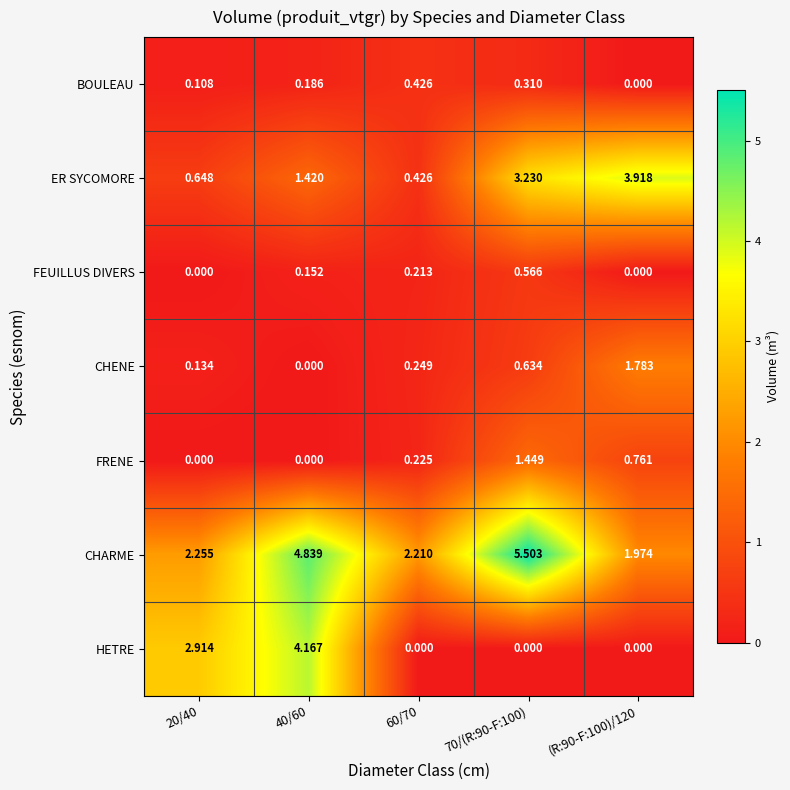

Is the value of CHARME at 70/(R:90-F:100) greater than the value of FEUILLUS DIVERS at (R:90-F:100)/120?

Yes